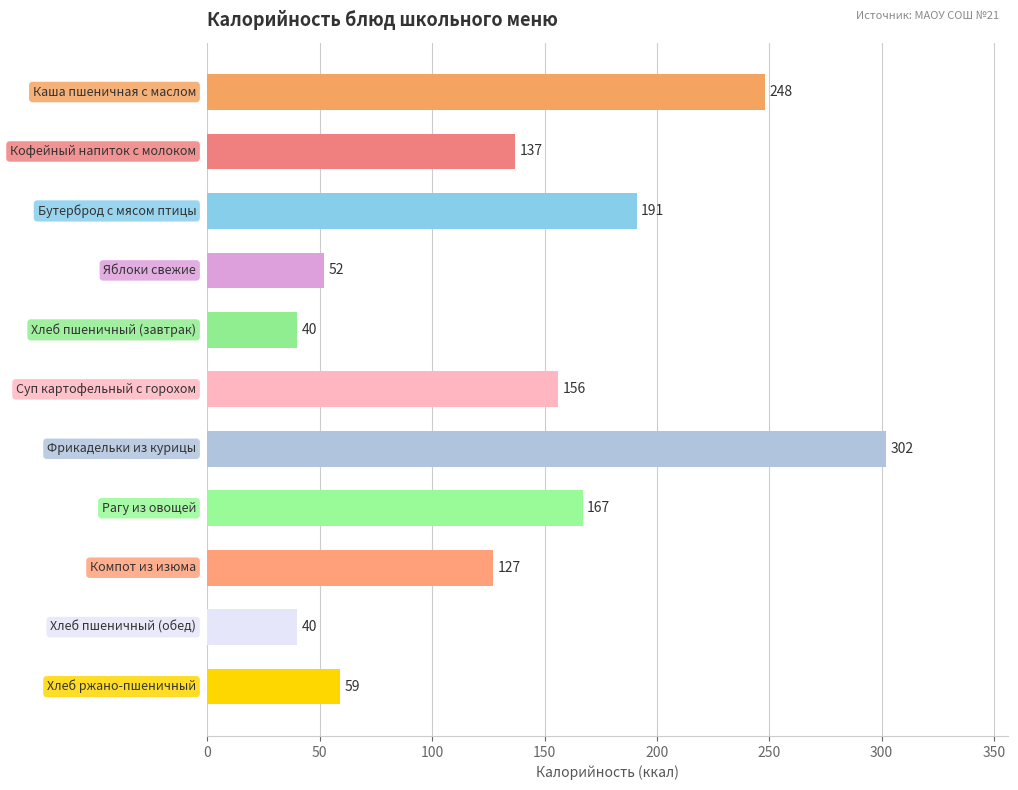

What is the average value?

138